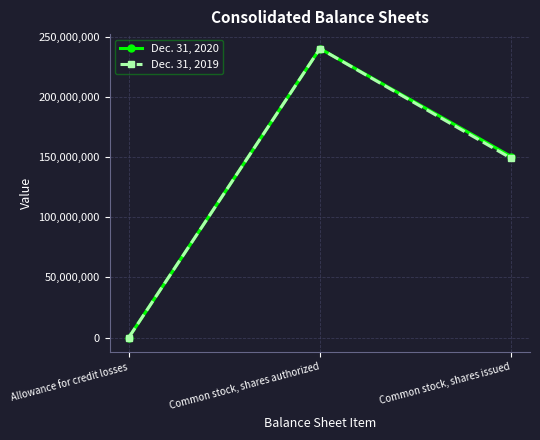

True or false: Dec. 31, 2019 has a value of 93507958 at Common stock, shares issued.

False